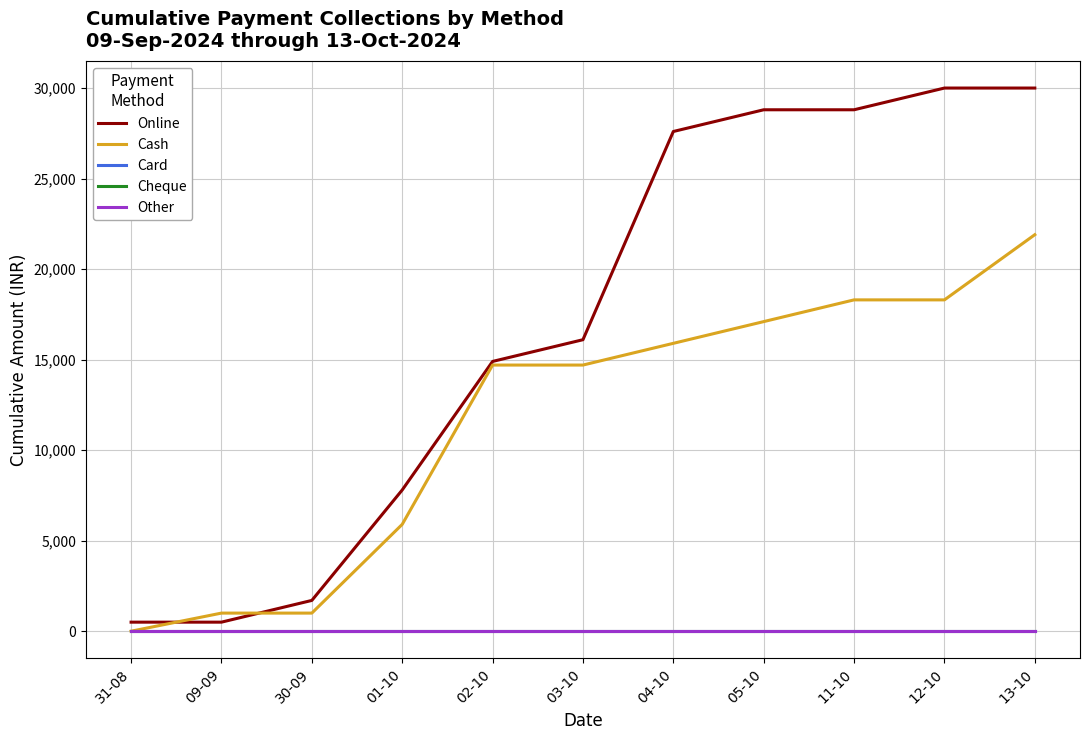

How many lines are shown in the chart?

5